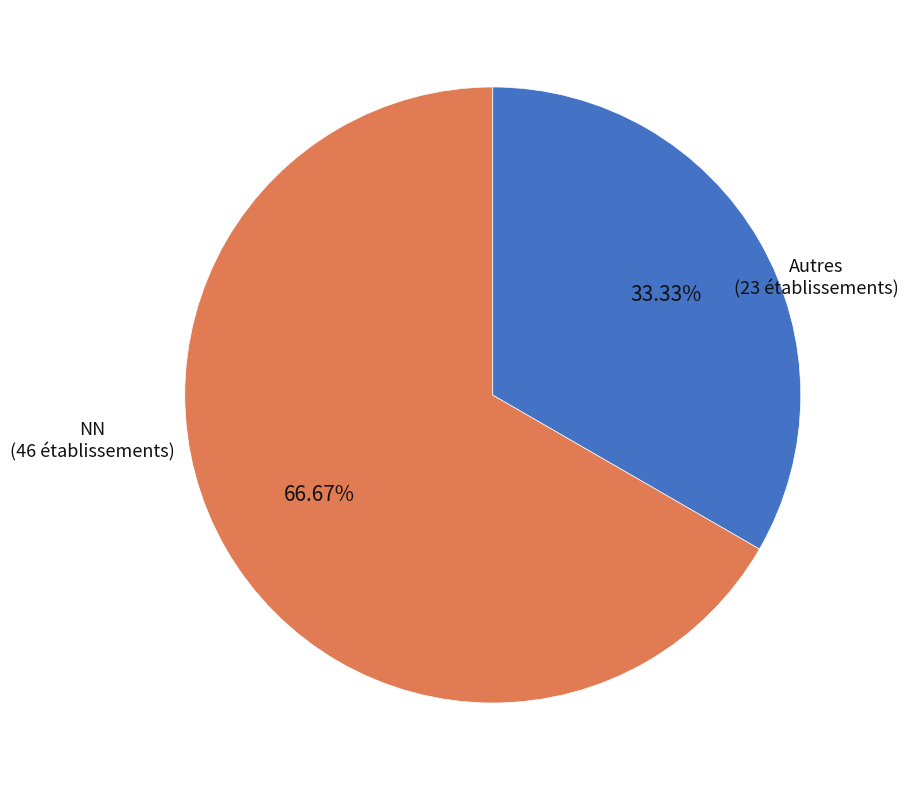

Is the sum of NN (46 établissements) and Autres (23 établissements) greater than half?

Yes